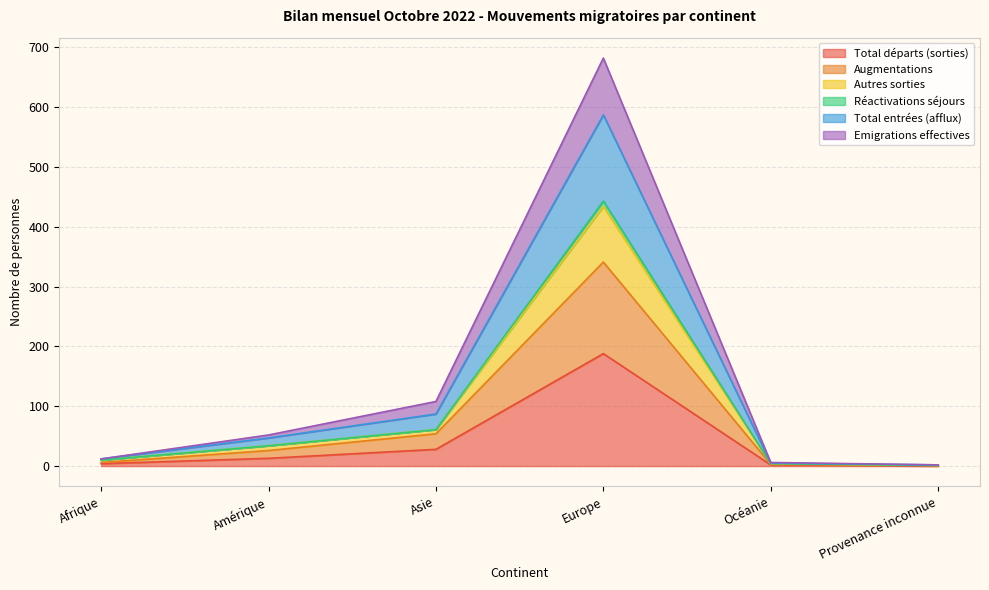

At which label does Total départs (sorties) reach its peak?

Europe